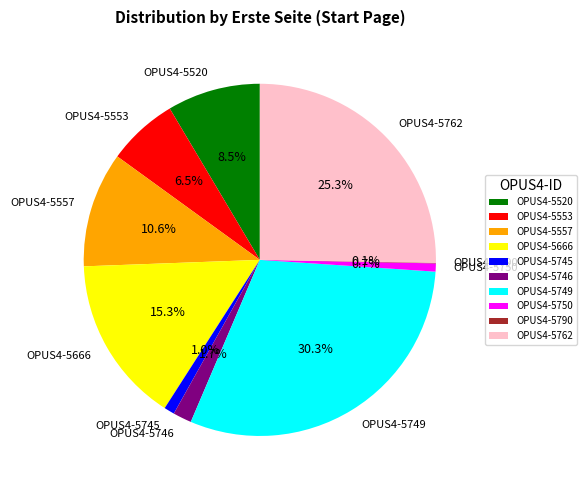

Between OPUS4-5749 and OPUS4-5745, which is larger?

OPUS4-5749